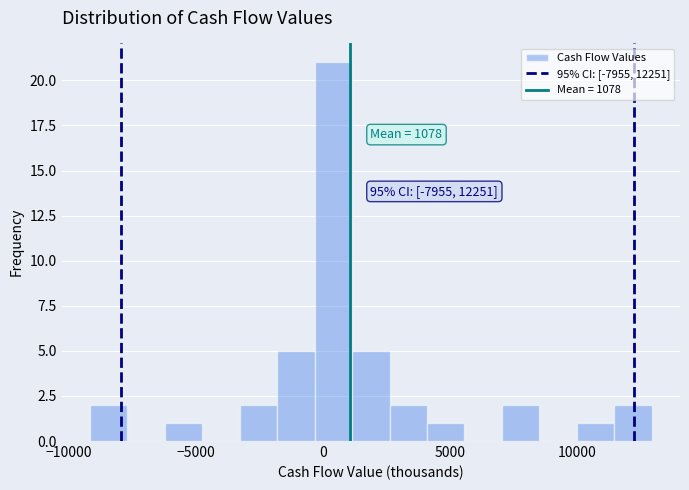

Around what value on the x-axis is the tallest bar? Give the approximate position of its centre, as read against the axis.

500